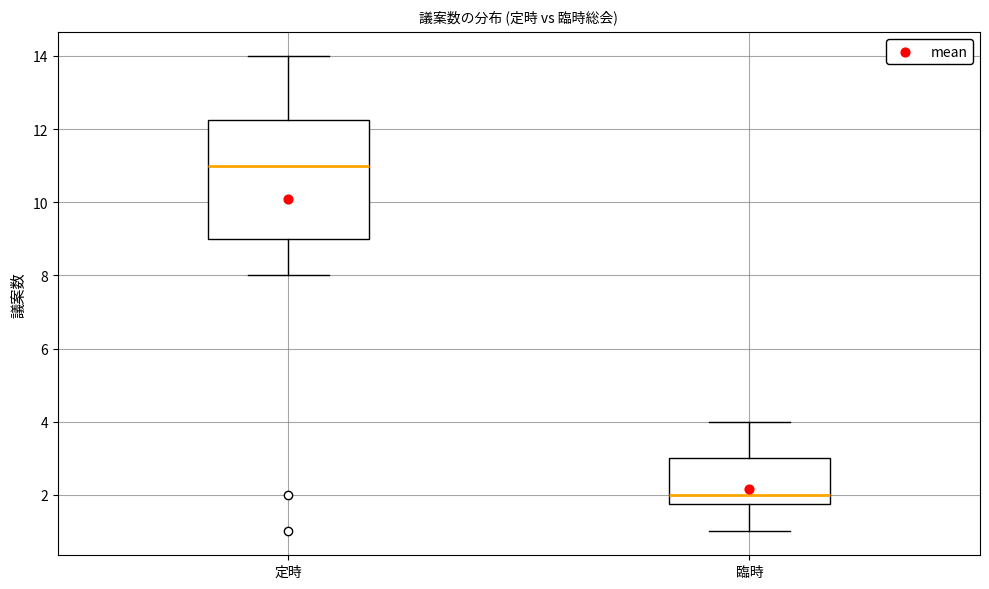

Comparing the boxes themselves (not the whiskers), which one is the tallest?

定時